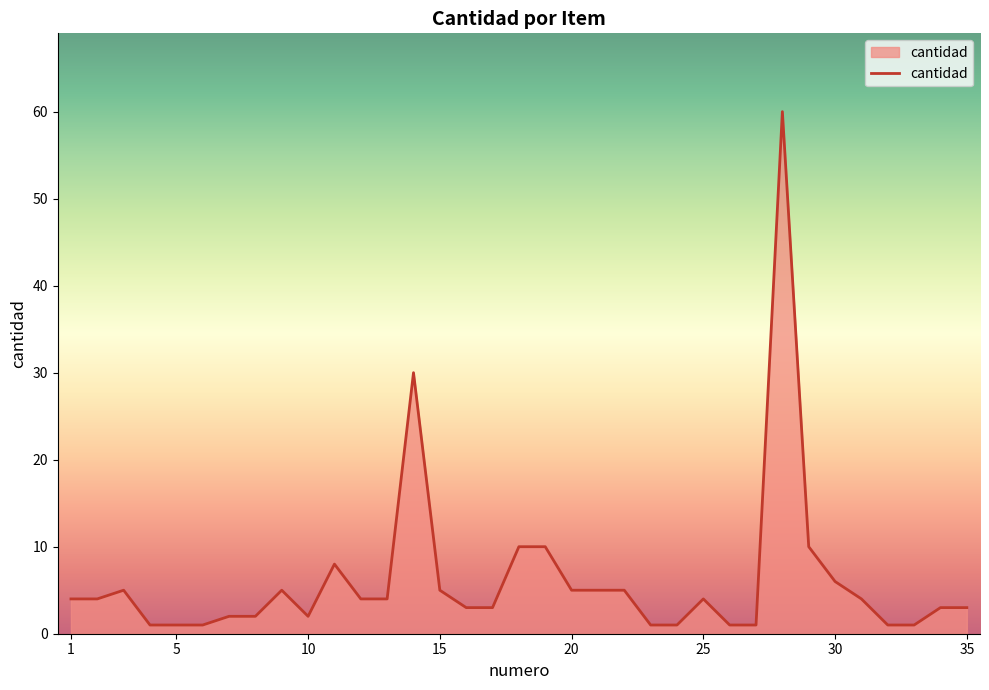

What is the greatest value displayed?

60